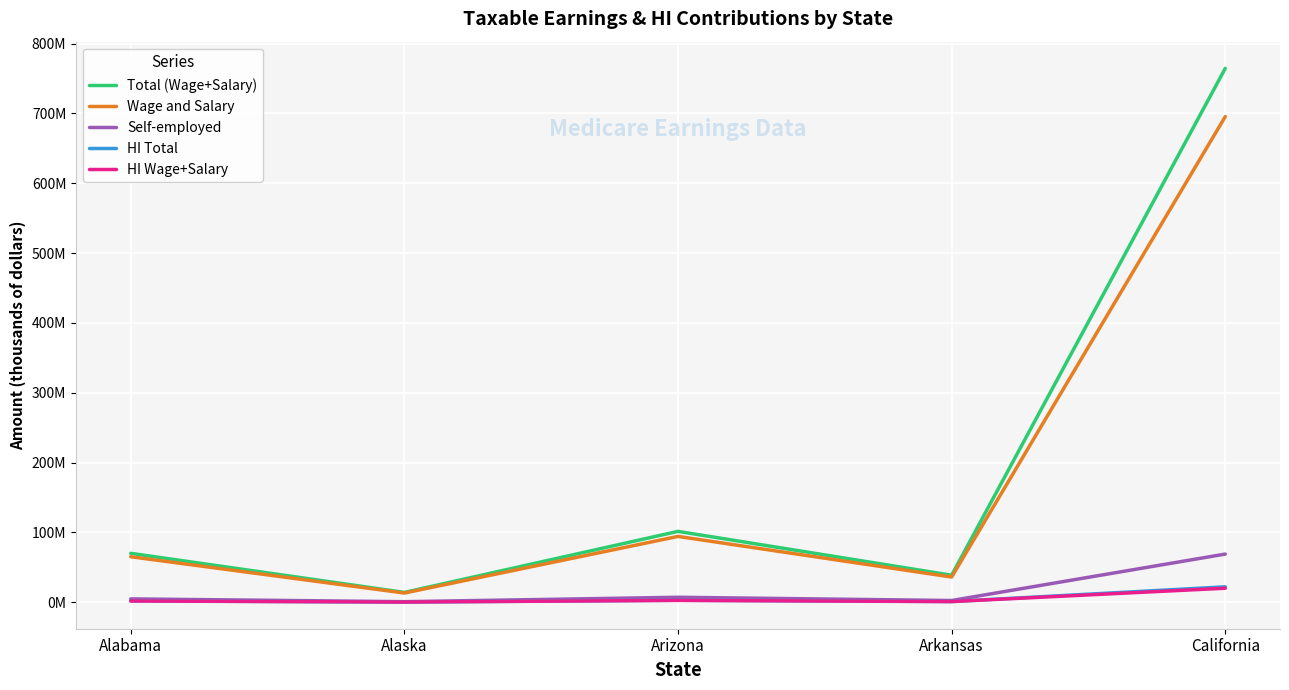

Reading left to right, transcribe all the data shown in this chart.

Total (Wage+Salary): 70161123	14166245	101579685	38769628	764636199
Wage and Salary: 65275196	13278169	94368677	36206075	695561248
Self-employed: 4885927	888077	7211008	2563553	69074951
HI Total: 2034673	410821	2945811	1124319	22174450
HI Wage+Salary: 1892981	385067	2736692	1049976	20171276